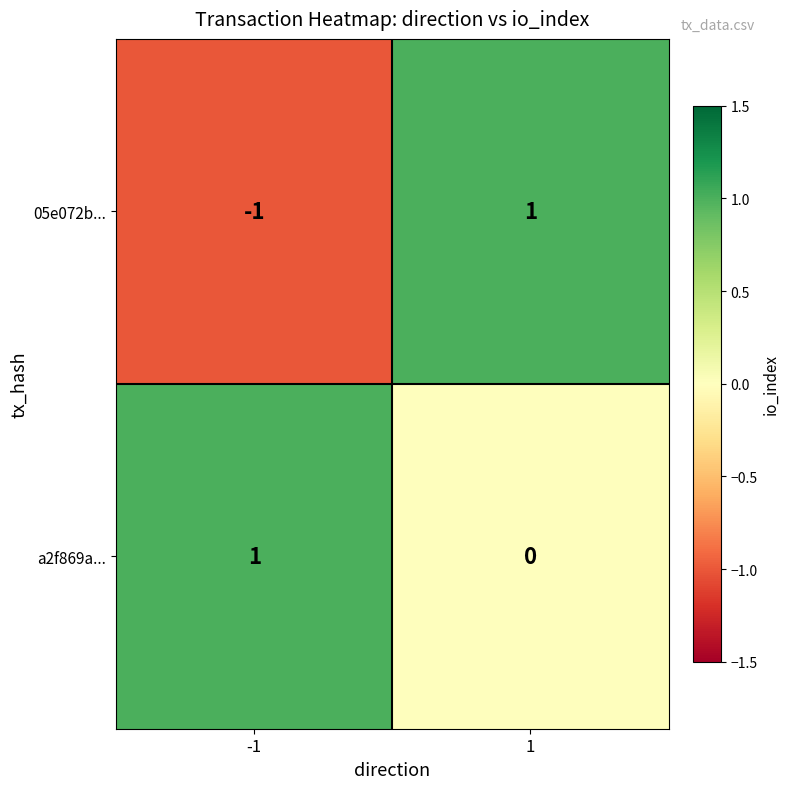

Rank the series at -1 from highest to lowest value.

a2f869a..., 05e072b...